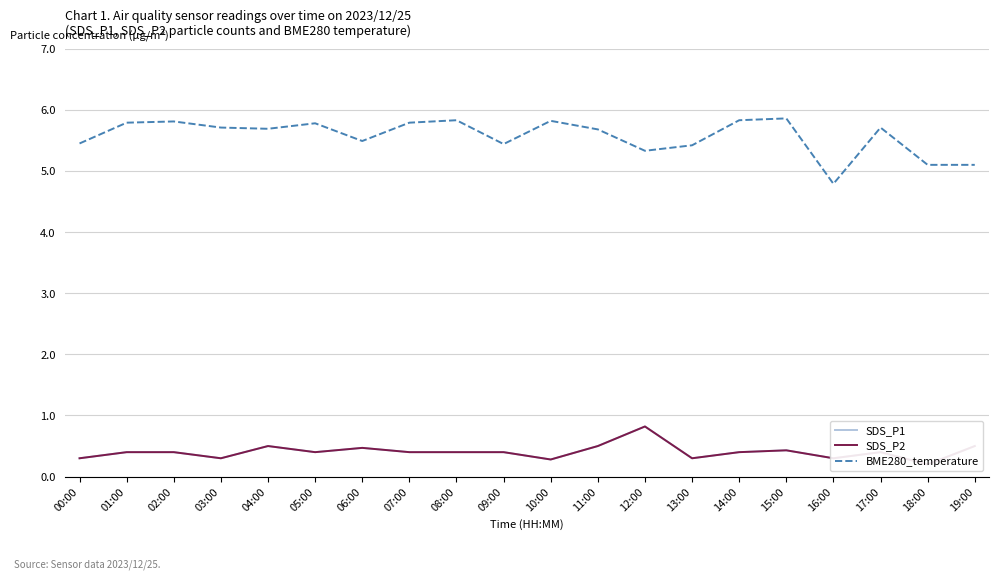

Which series has the largest total across all categories?

BME280_temperature